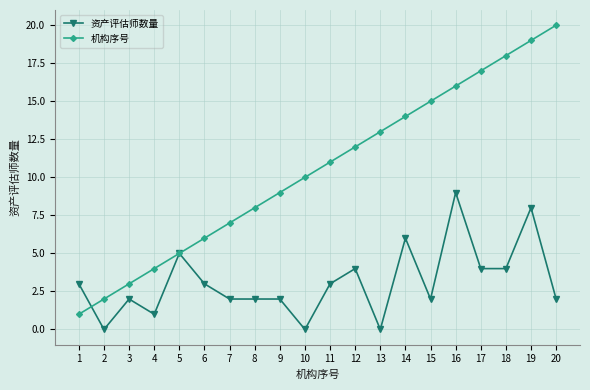

True or false: 资产评估师数量 has more than 0 points higher than both neighbors.

True